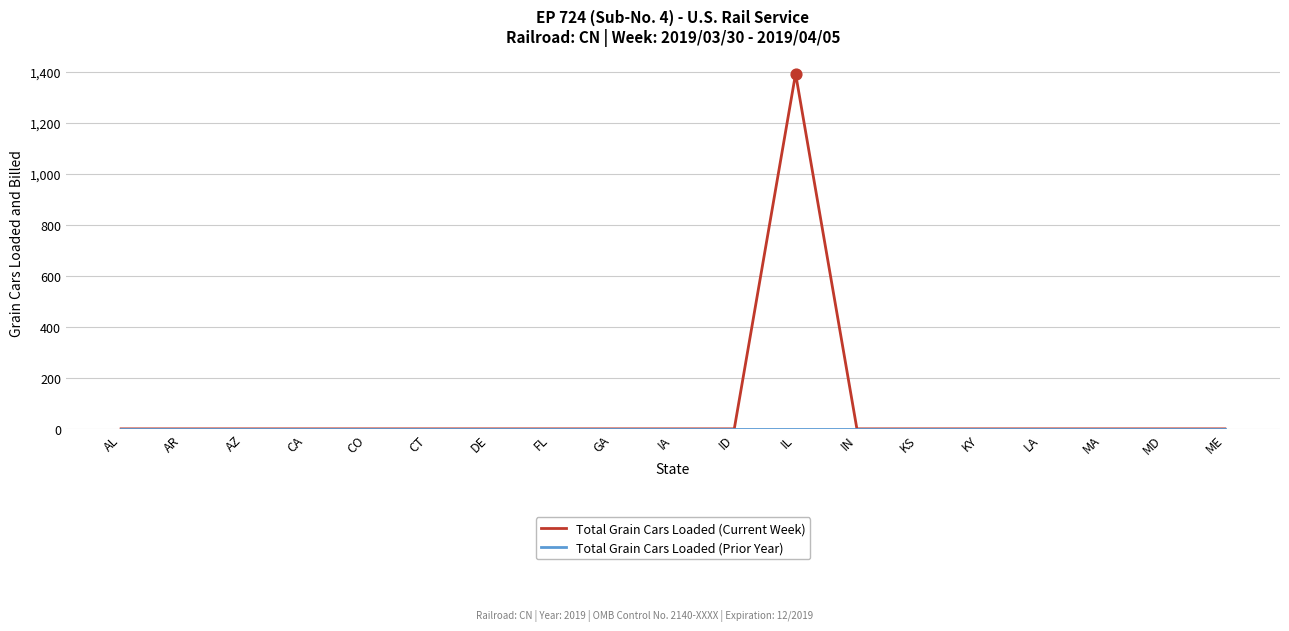

At how many categories does at least one series exceed 1235?

1